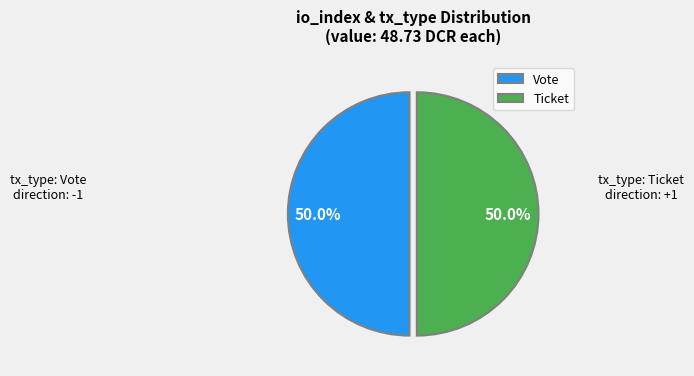

Approximately how many times larger is the value at Ticket compared to Vote?

1.0